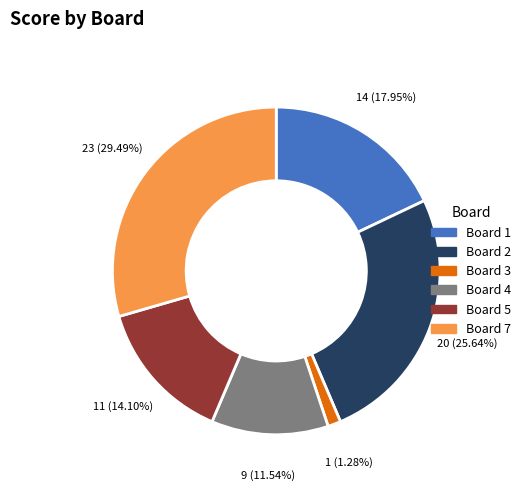

Count the number of slices in the pie.

6